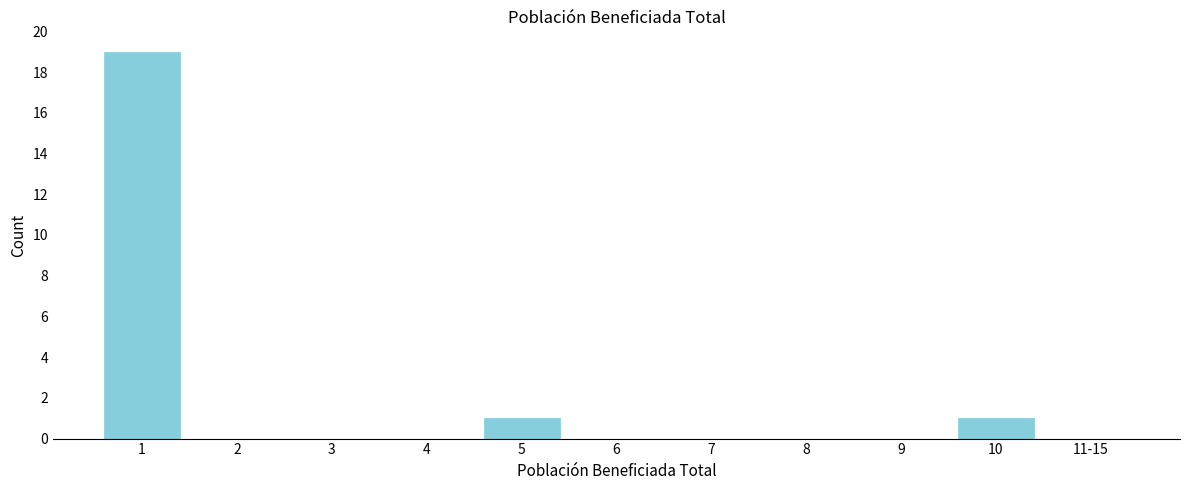

Reading right to left, extract all data points from this chart.

11-15=0	10=1	9=0	8=0	7=0	6=0	5=1	4=0	3=0	2=0	1=19